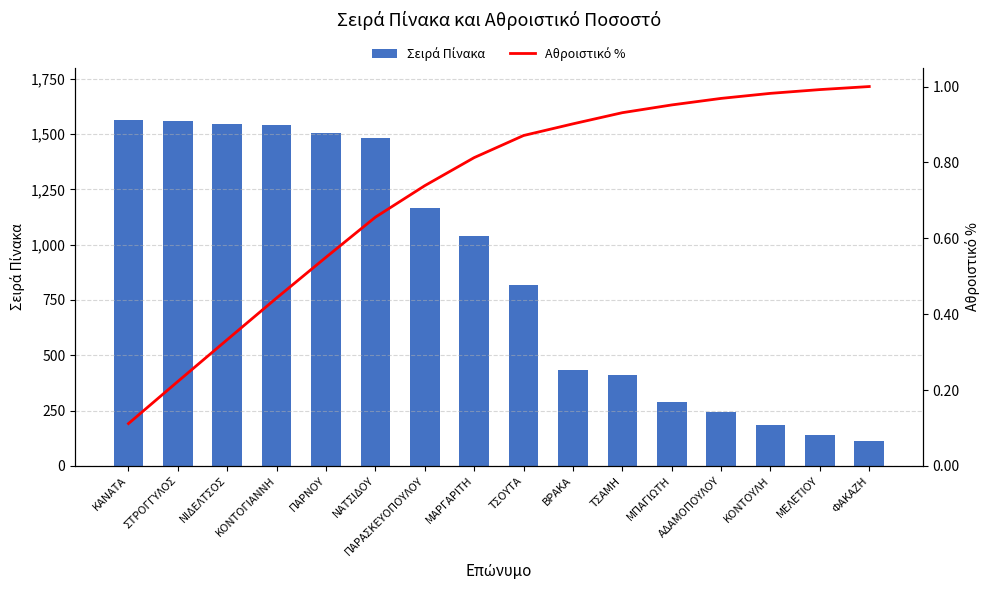

What is the sum of all Αθροιστικό % values?

11.5